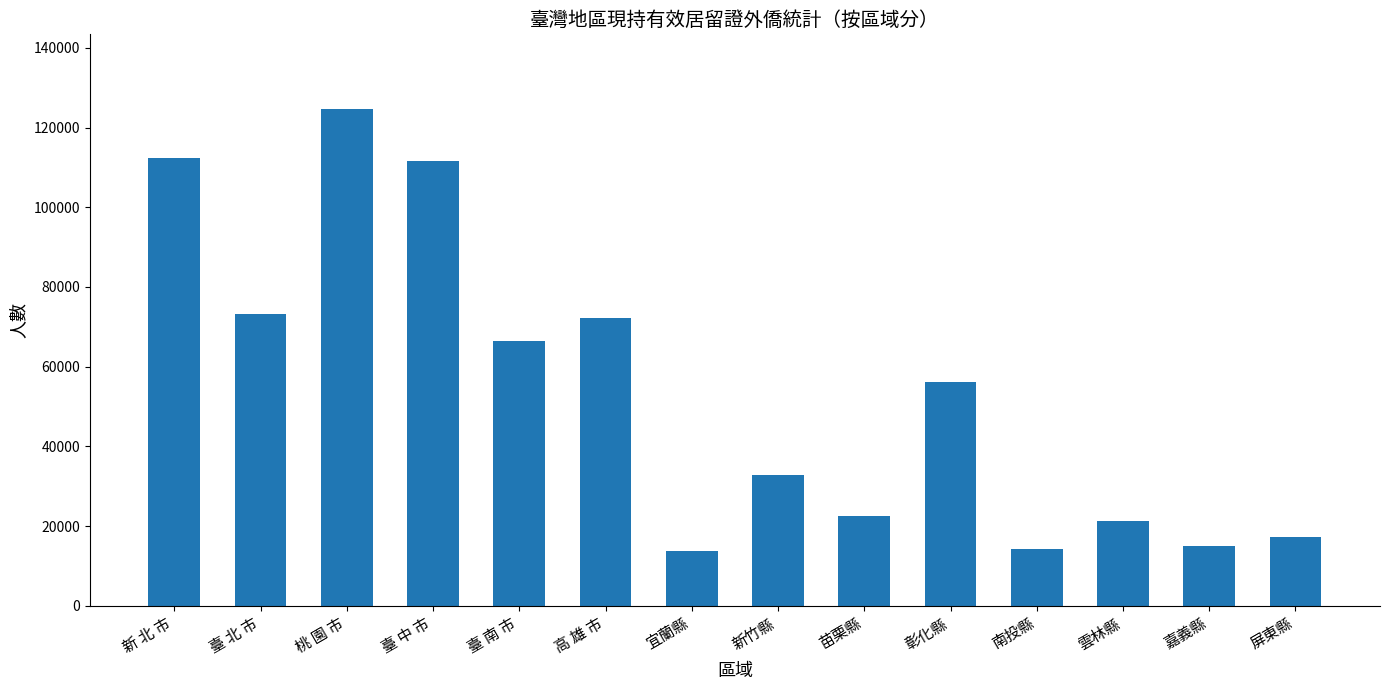

What is the smallest value displayed?

13635